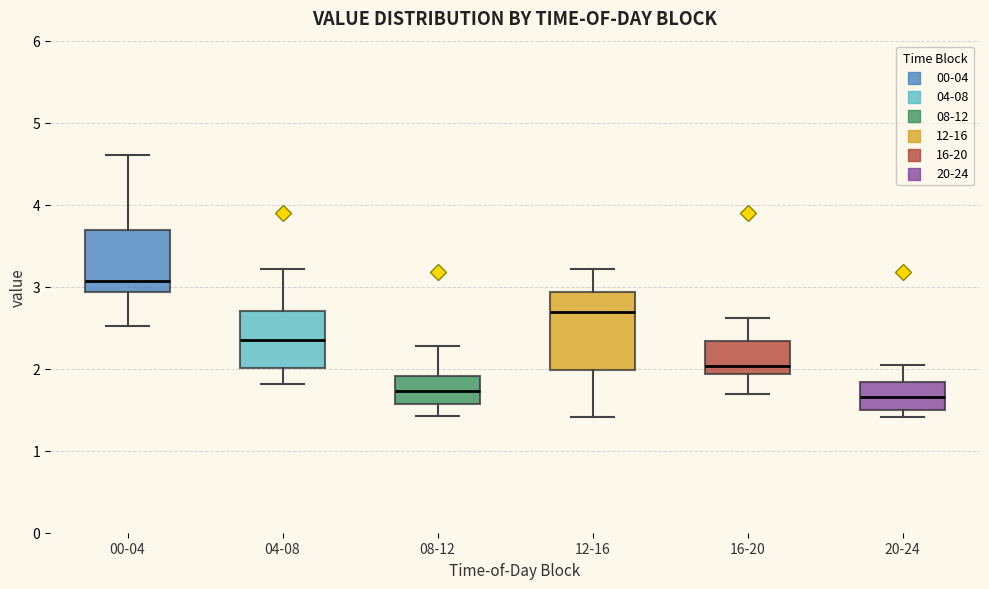

Which box's median line is the highest?

00-04